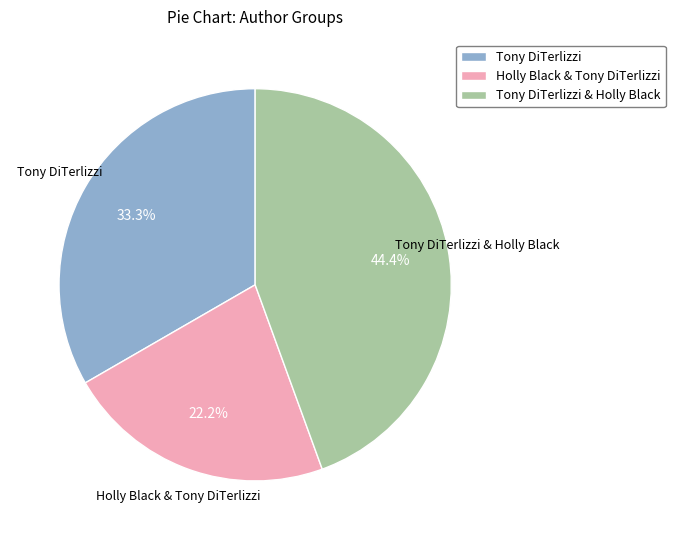

Is there a majority slice in this chart?

No